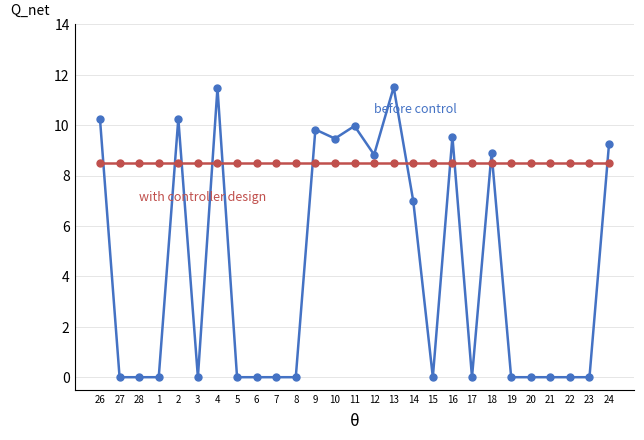

What is the total value across all series at 9?

18.3